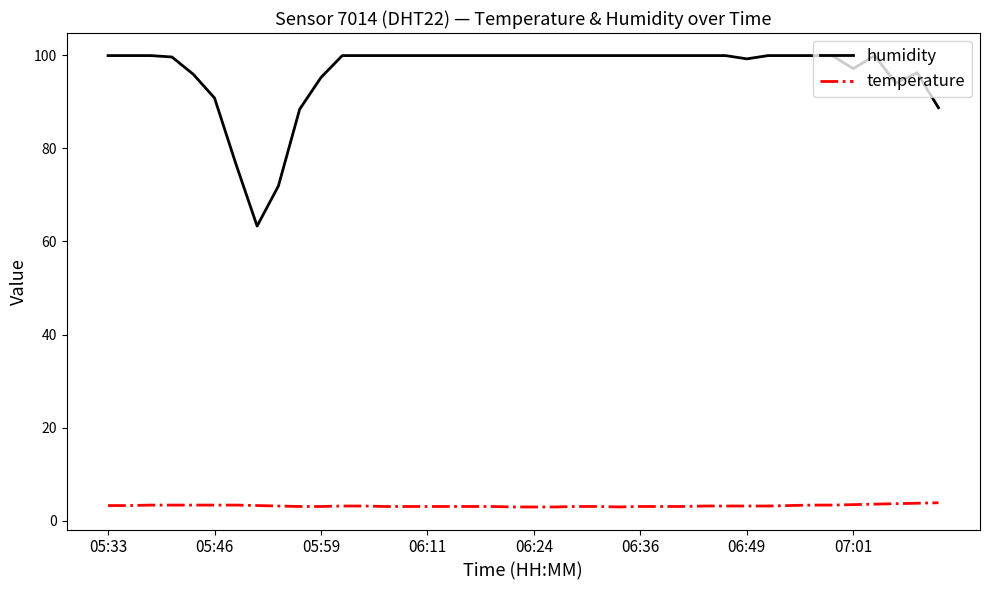

Which series has the largest total across all categories?

humidity